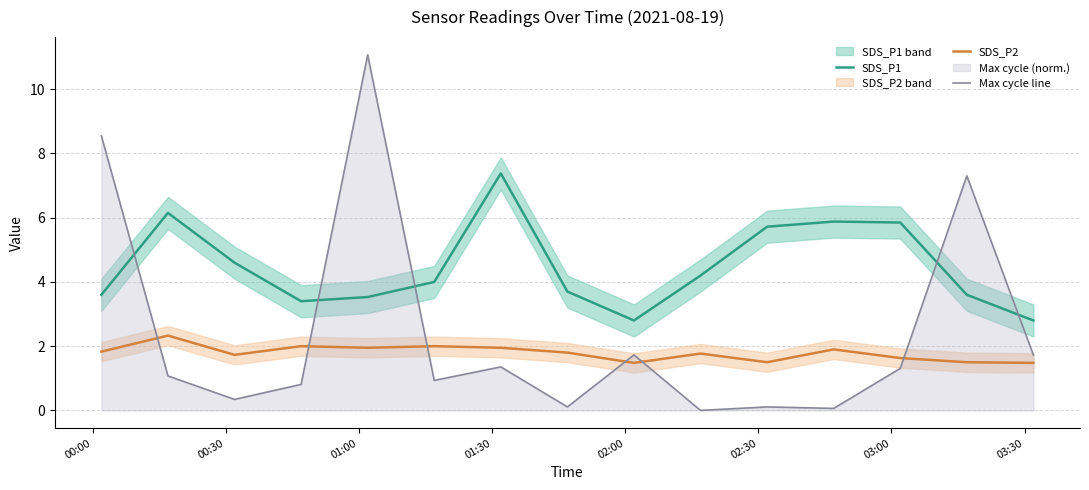

After their last crossing, which series has the higher values: SDS_P2 or Max cycle line?

Max cycle line